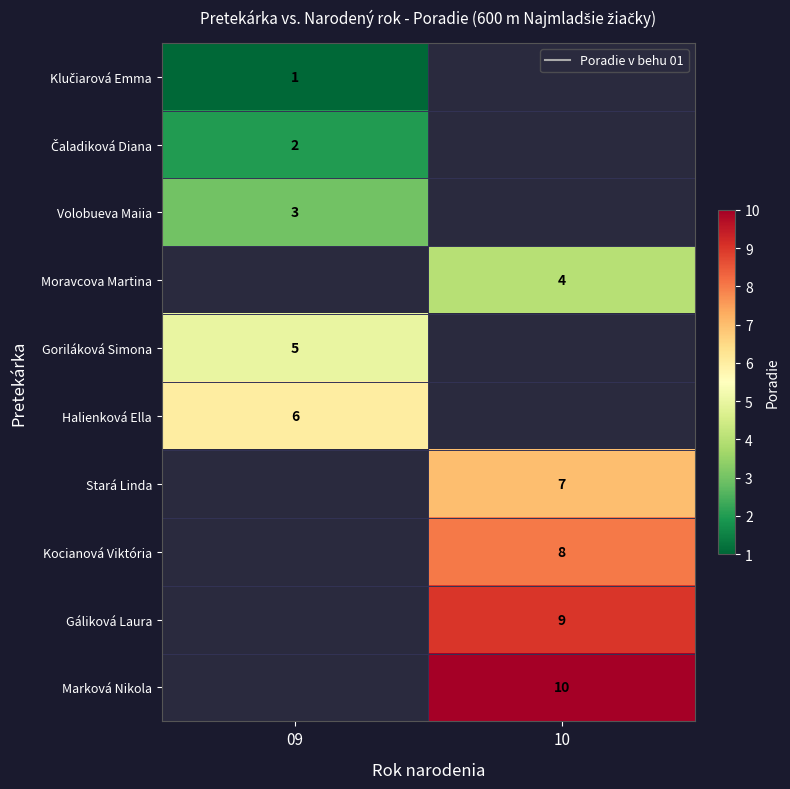

The value of Marková Nikola at 10 is 5.3. True or false?

False